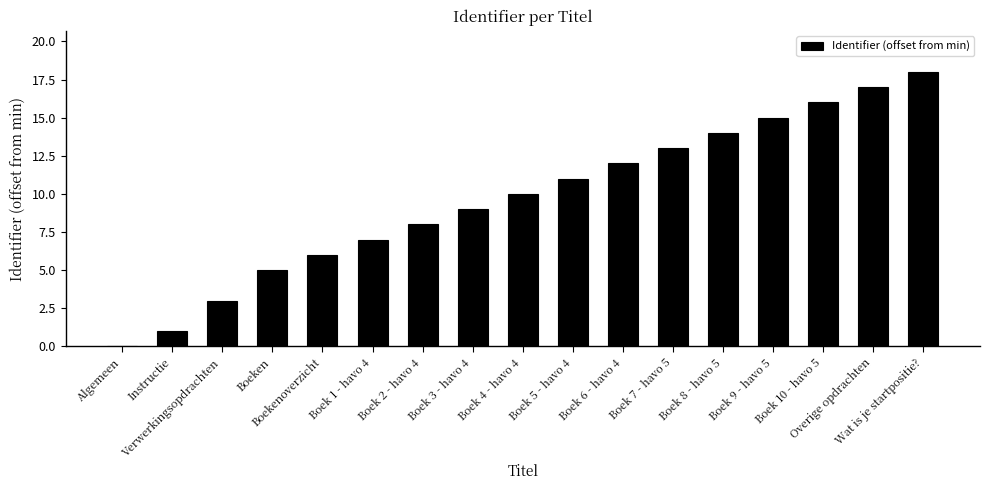

How many distinct data groups are displayed?

1